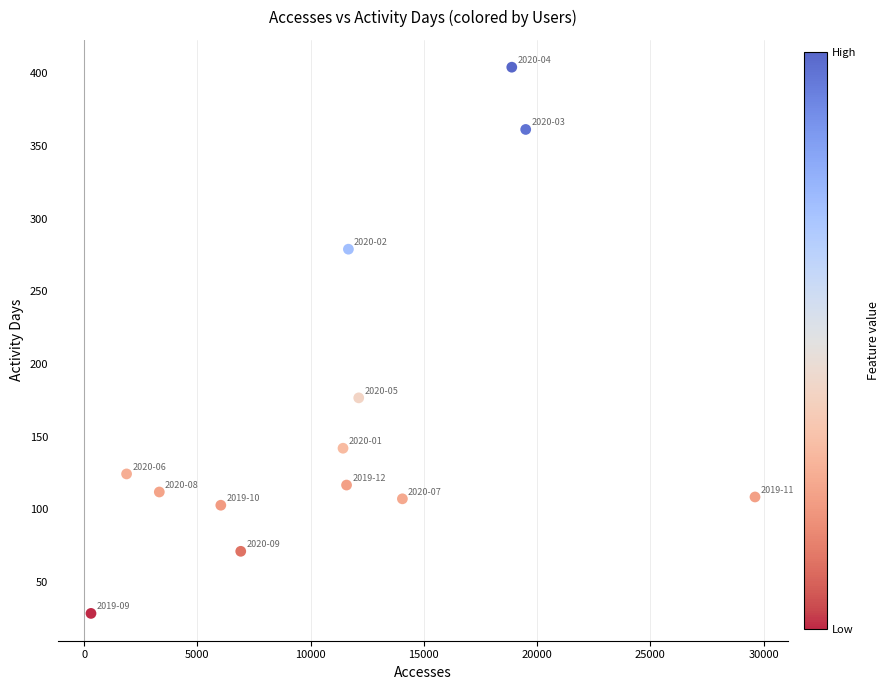

What is the range of Y values (max minus min)?

375.9